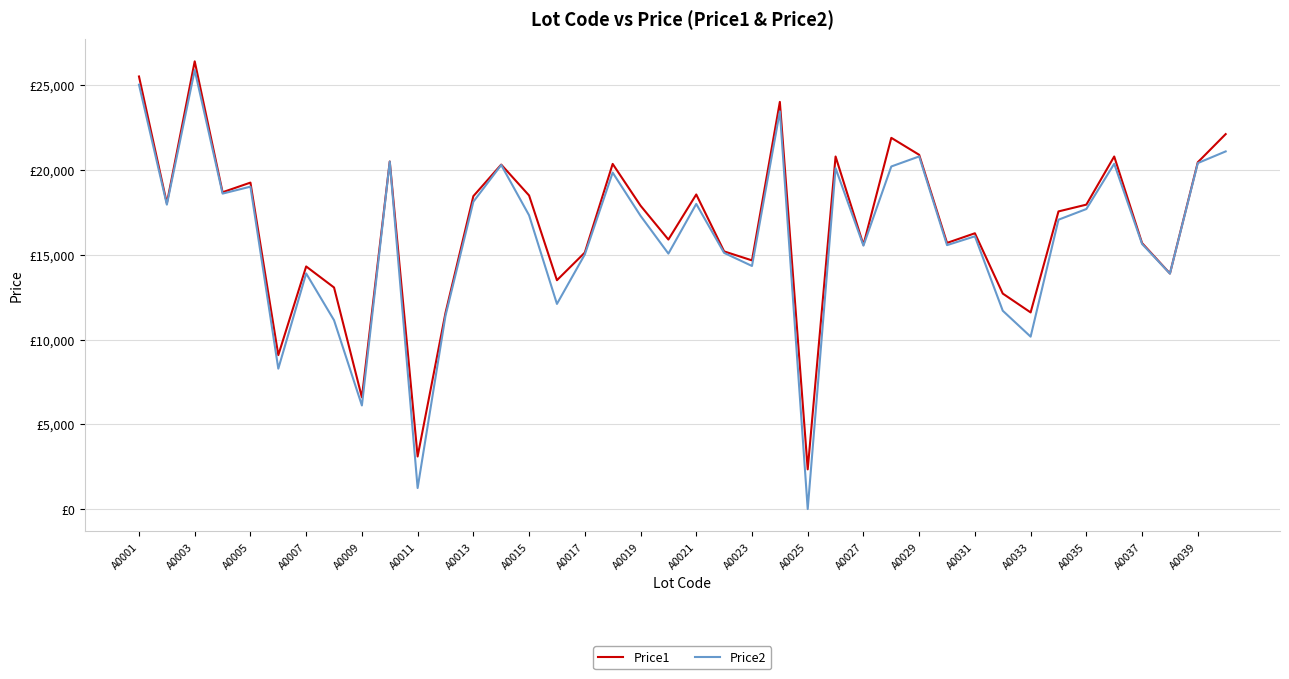

What are all the series names shown in the legend?

Price1, Price2